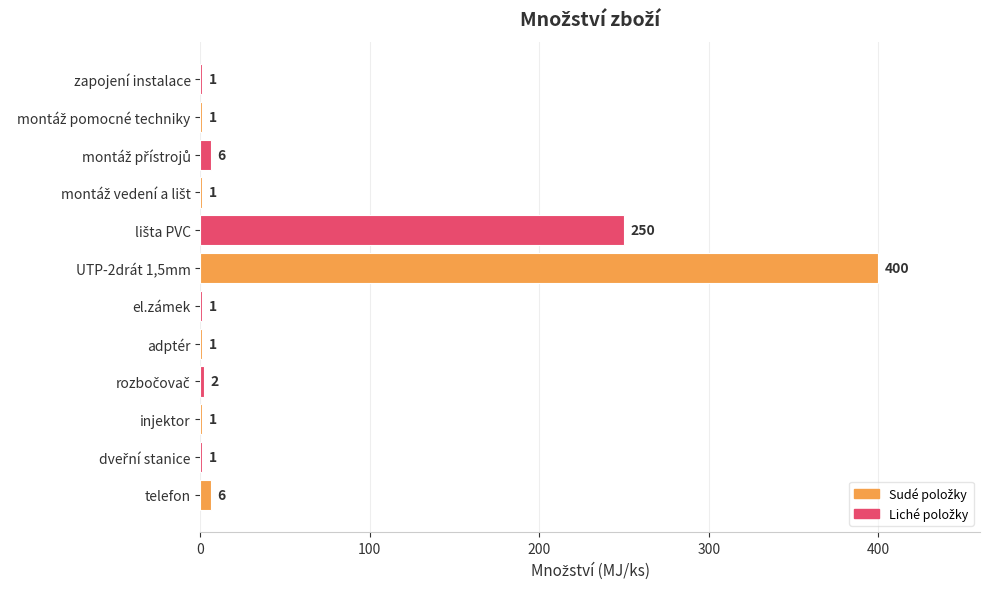

What is the average value?

56